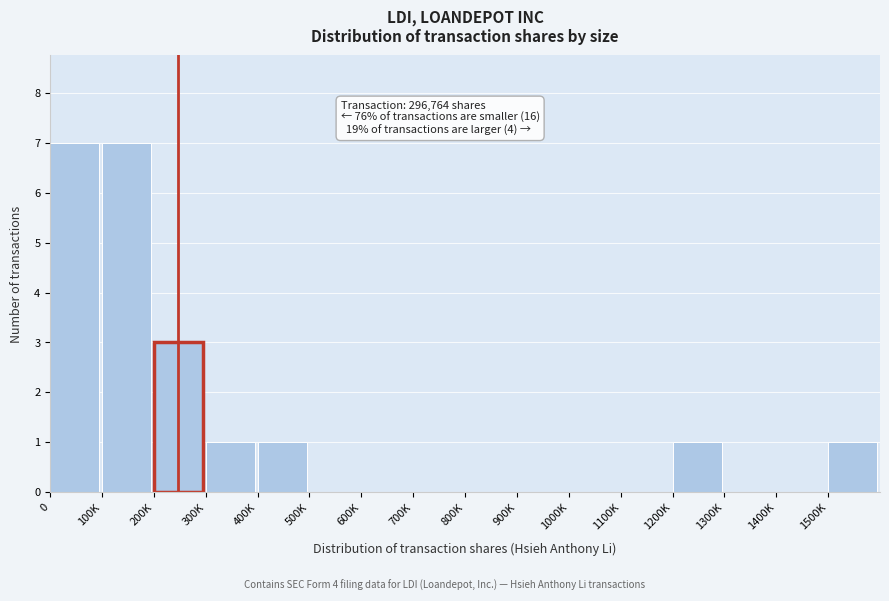

Reading left to right, list all the values displayed in this chart.

0=7	100K=7	200K=3	300K=1	400K=1	500K=0	600K=0	700K=0	800K=0	900K=0	1000K=0	1100K=0	1200K=1	1300K=0	1400K=0	1500K=1